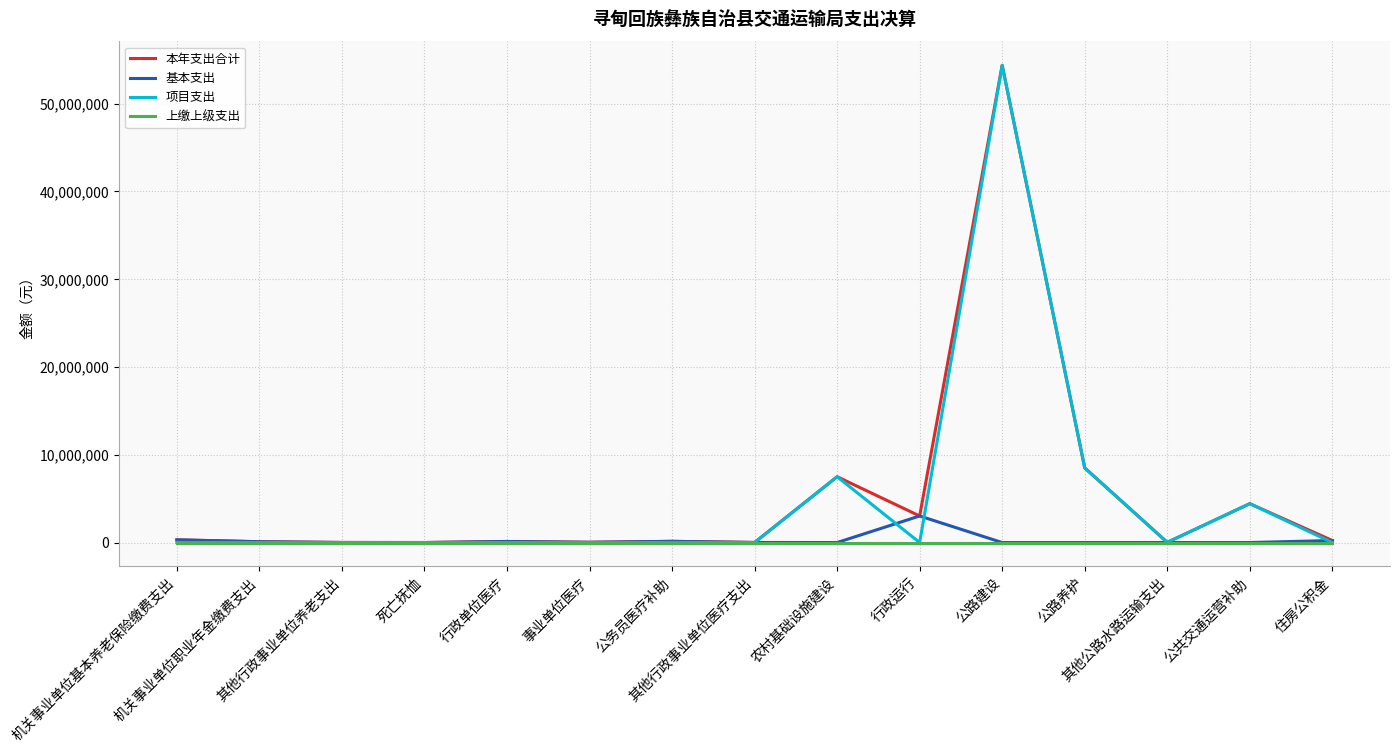

Does the chart display data point markers on the line(s)?

No